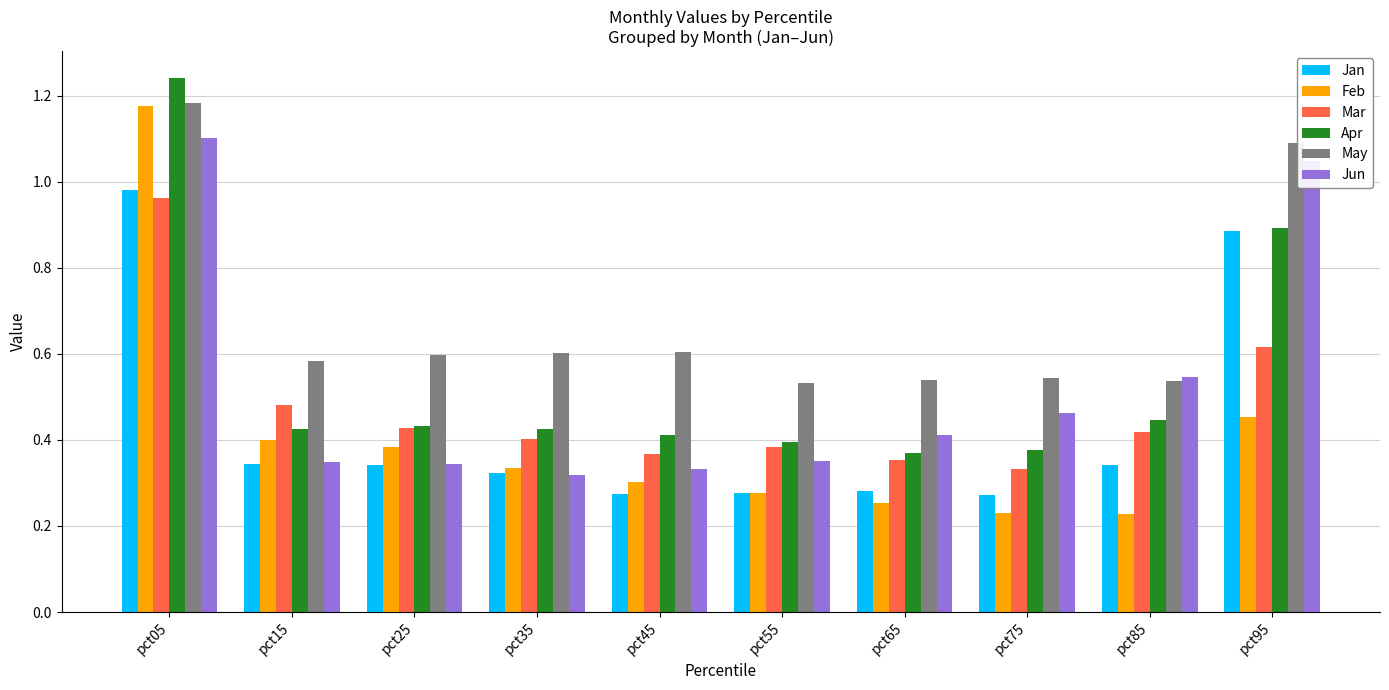

What is the total value across all series at pct35?

2.4